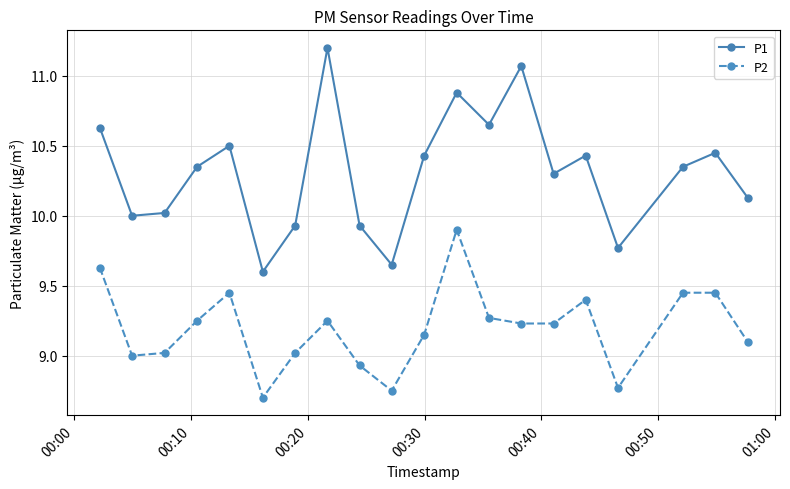

Which series has the largest total across all categories?

P1